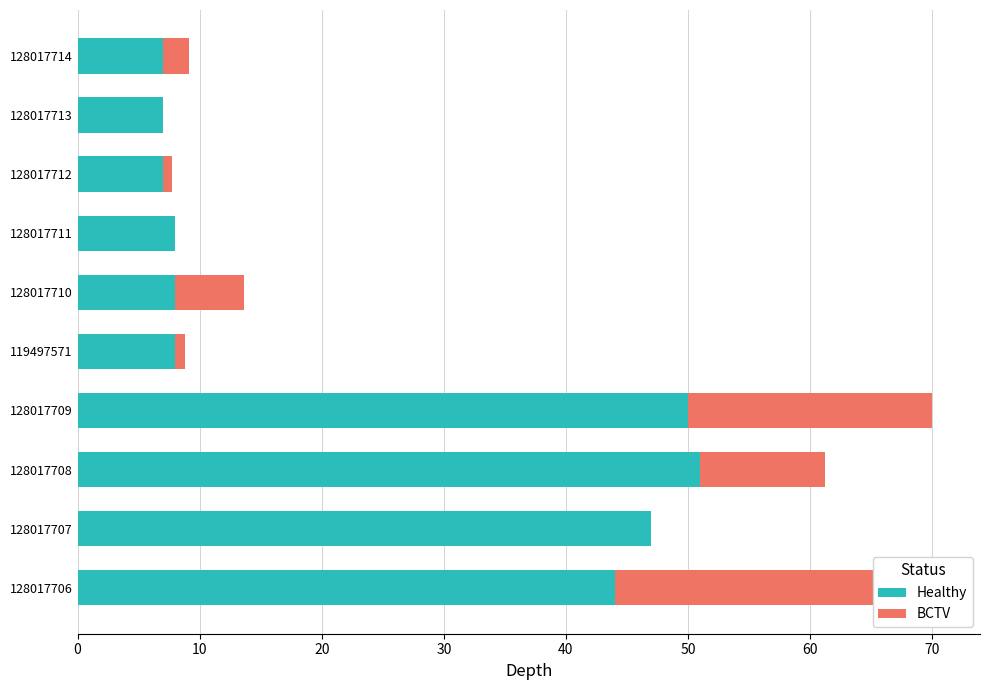

What is the difference between the maximum and minimum values in the BCTV series?

26.4